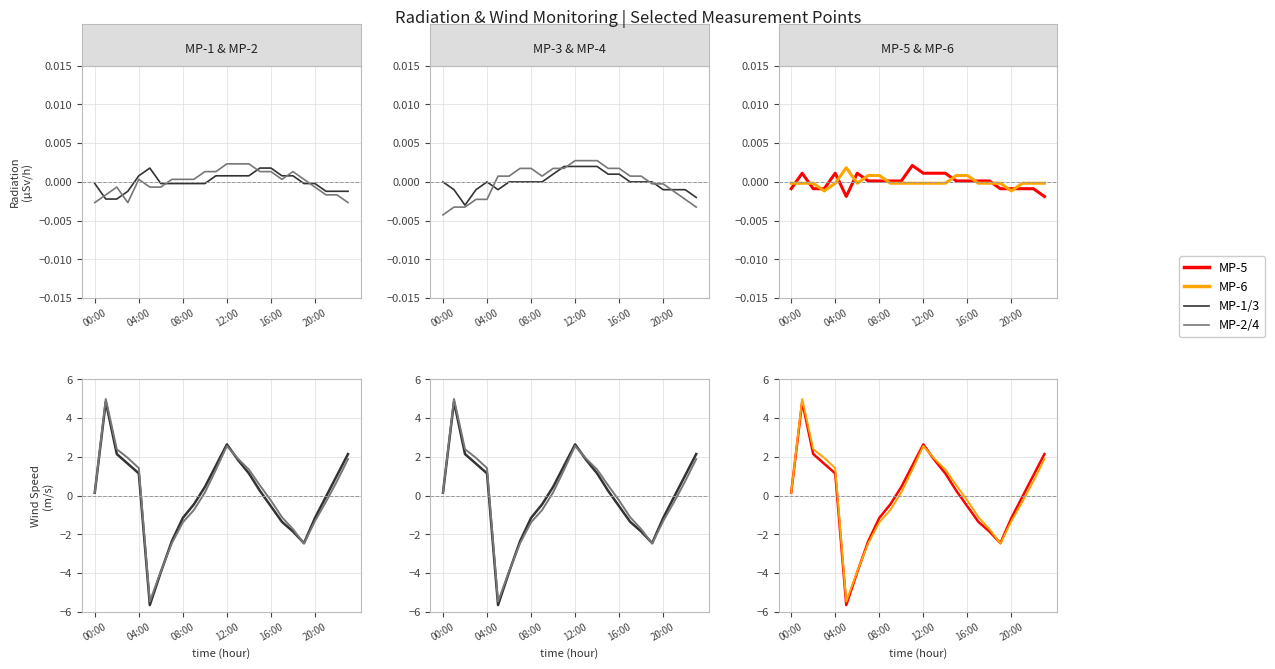

At how many categories does at least one series exceed 0?

17